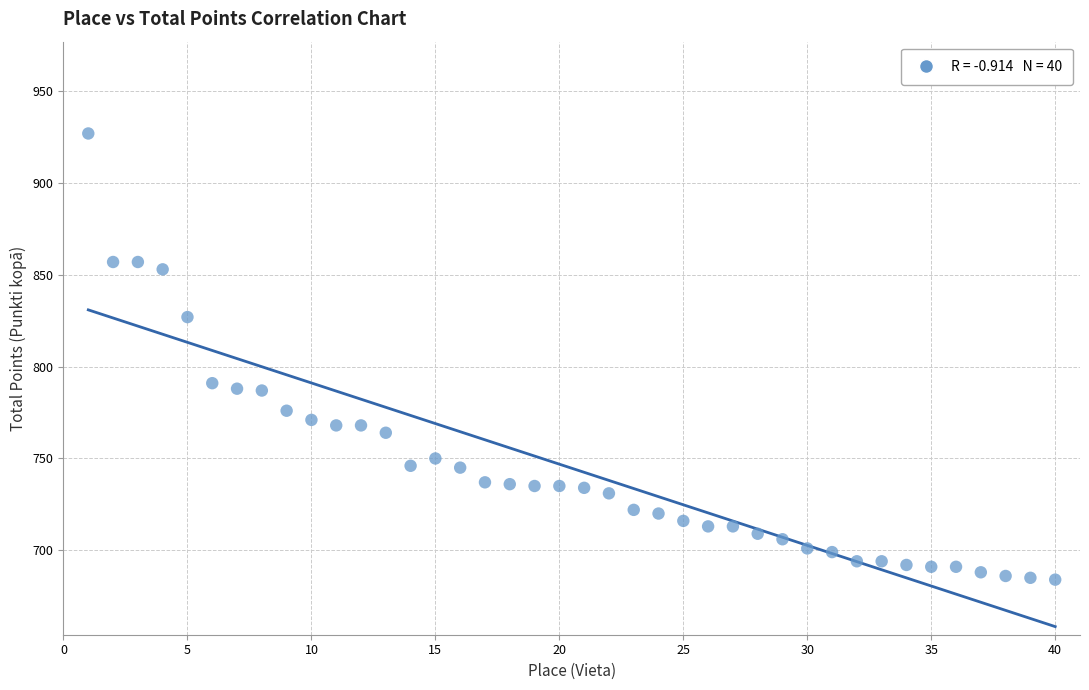

What is the range of X values (max minus min)?

39